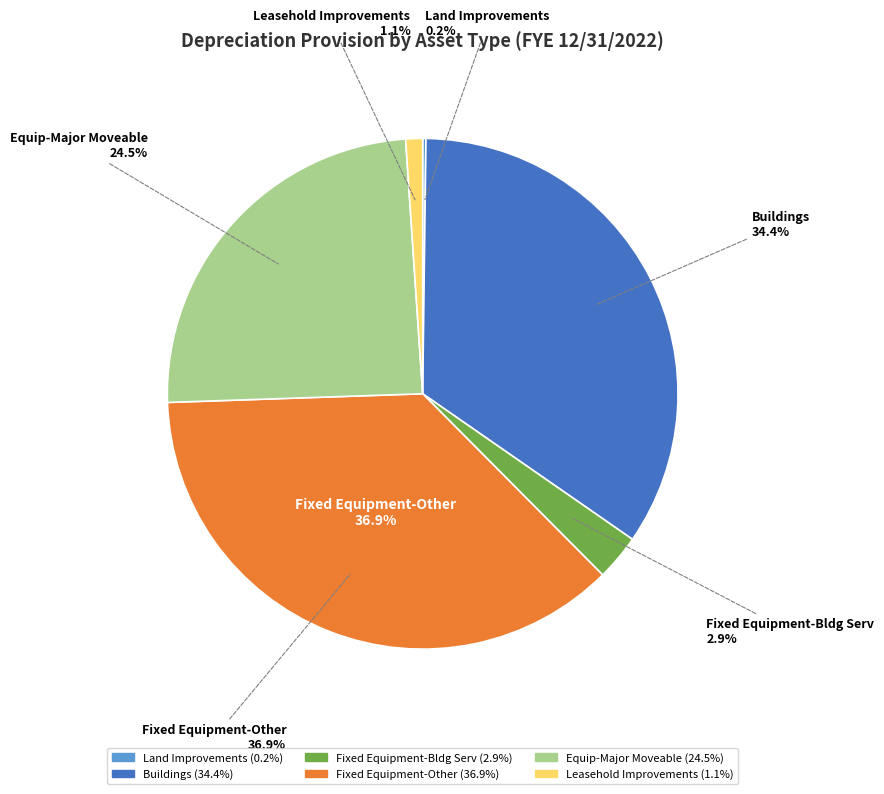

Which slice is the largest?

Fixed Equipment-Other